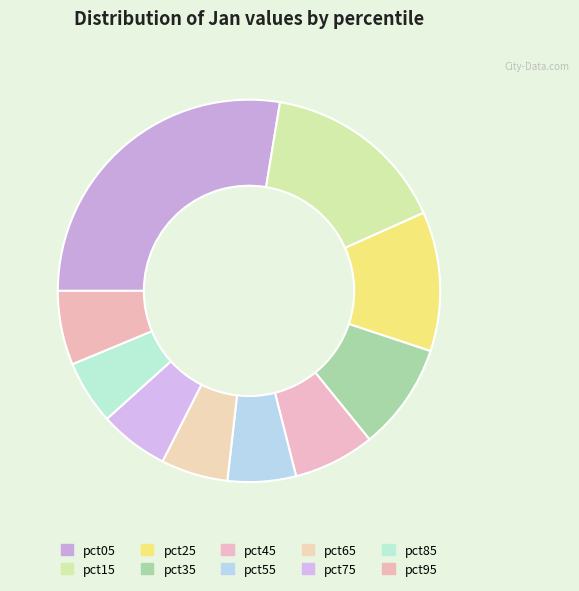

To the nearest percent, what is the average slice percentage?

10%